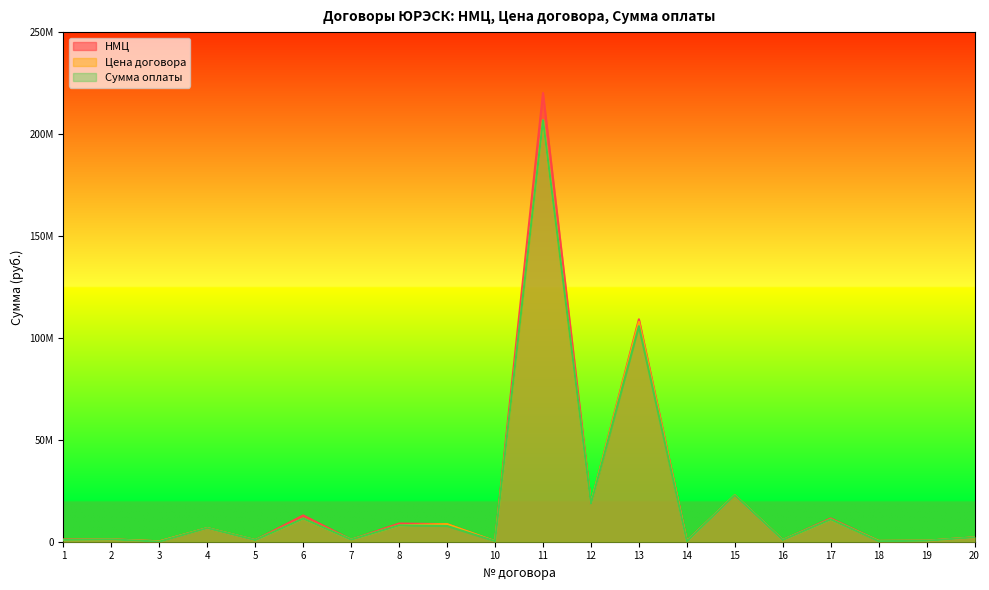

At which label does Сумма оплаты first exceed 2160000?

4